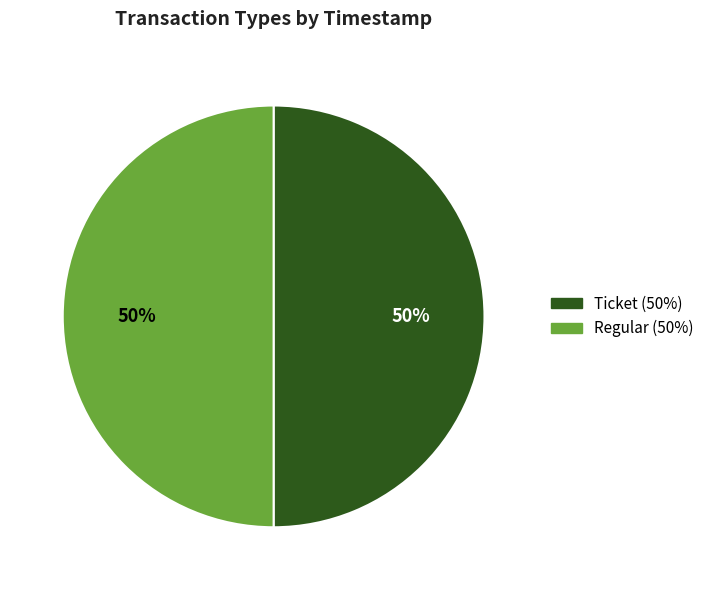

Approximately how many times larger is the value at Ticket compared to Regular?

1.0